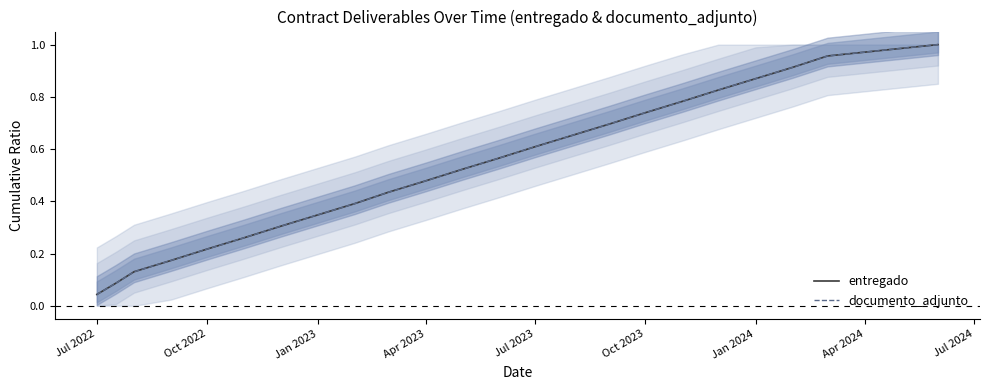

Reading left to right, list all the values displayed in this chart.

entregado: 0.0	0.1	0.1	0.2	0.2	0.3	0.3	0.3	0.4	0.4	0.5	0.5	0.6	0.6	0.7	0.7	0.7	0.8	0.8	0.9	0.9	1.0	1.0
documento_adjunto: 0.0	0.1	0.1	0.2	0.2	0.3	0.3	0.3	0.4	0.4	0.5	0.5	0.6	0.6	0.7	0.7	0.7	0.8	0.8	0.9	0.9	1.0	1.0